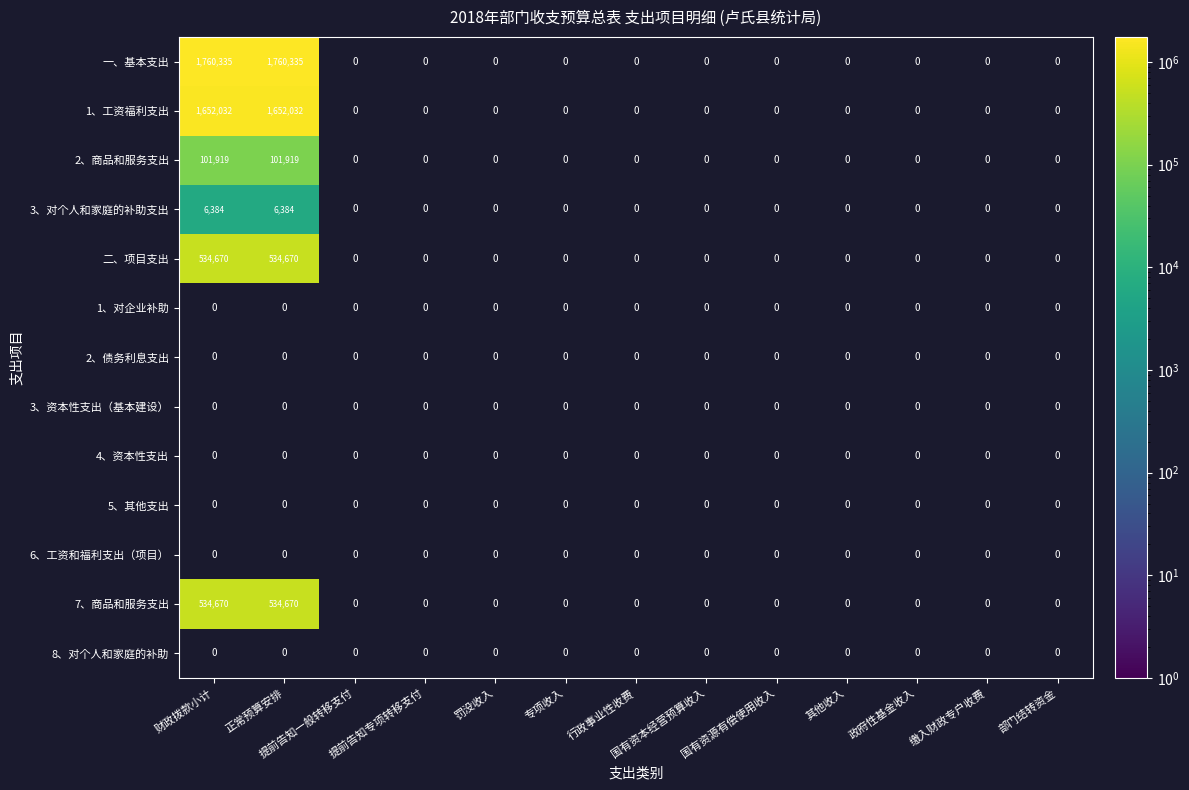

True or false: 7、商品和服务支出 has a value of 534670 at 财政拨款小计.

True